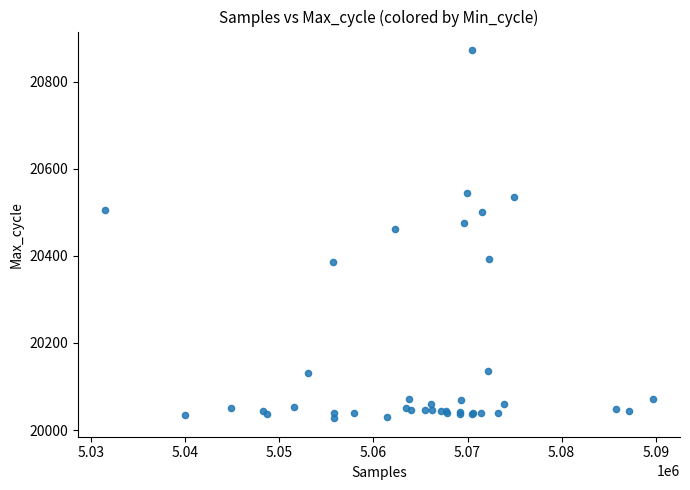

What Y value in the scatter plot is closest to 20450?

20462